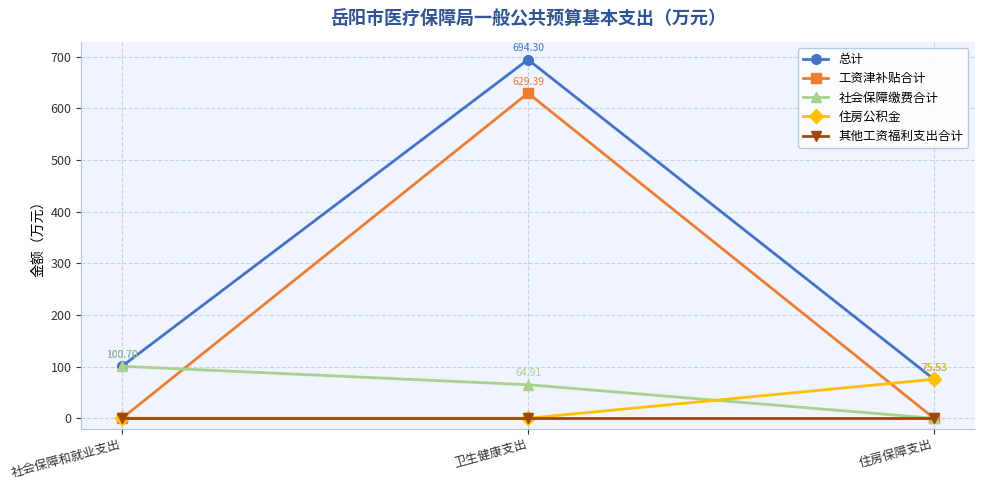

What is the approximate value of 工资津补贴合计 at 卫生健康支出?

629.4